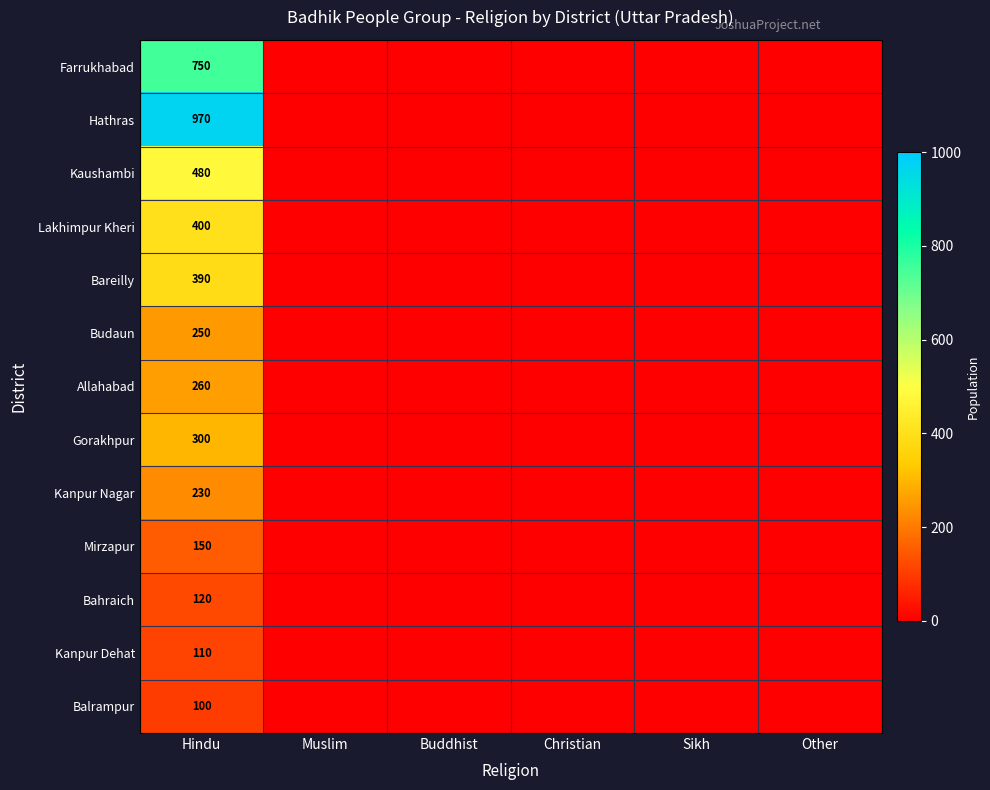

True or false: Gorakhpur has a value of 300 at Hindu.

True